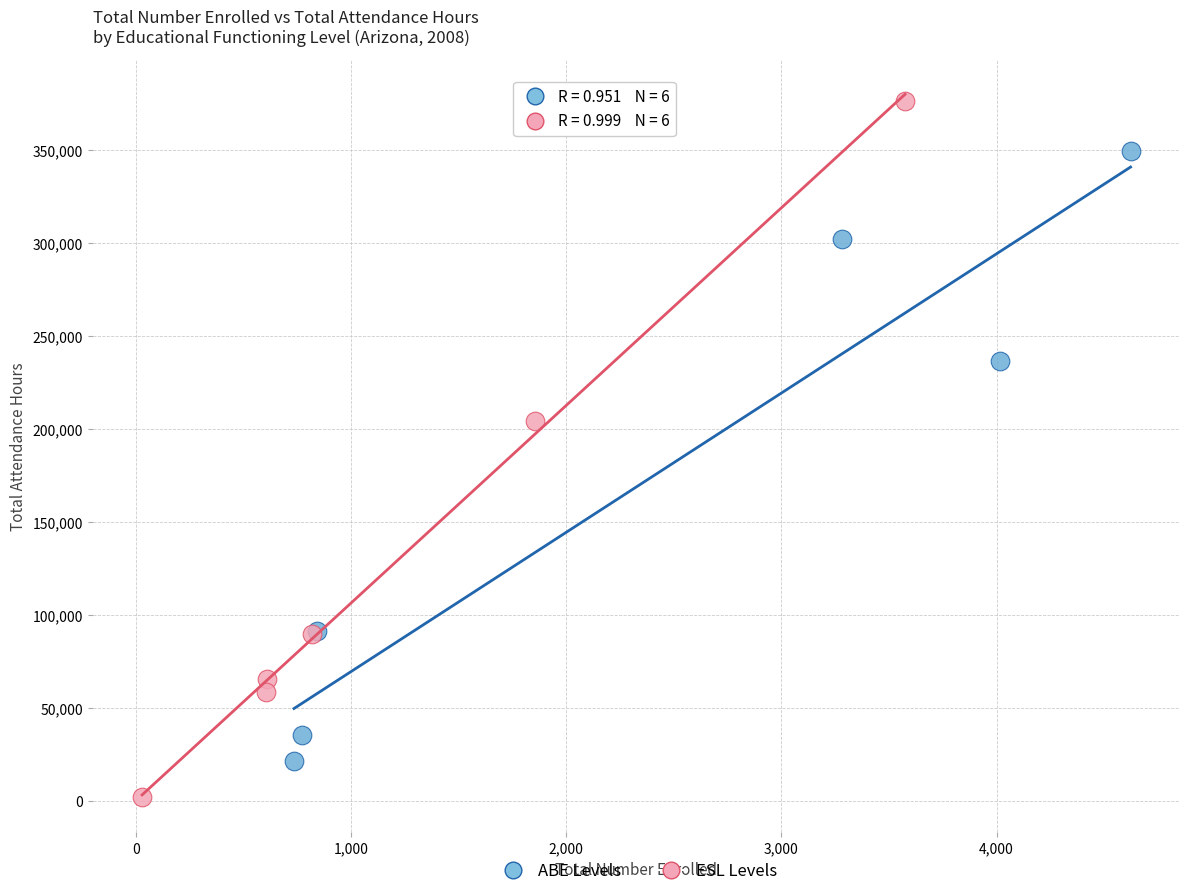

Which series reaches the maximum Y coordinate?

ESL Levels